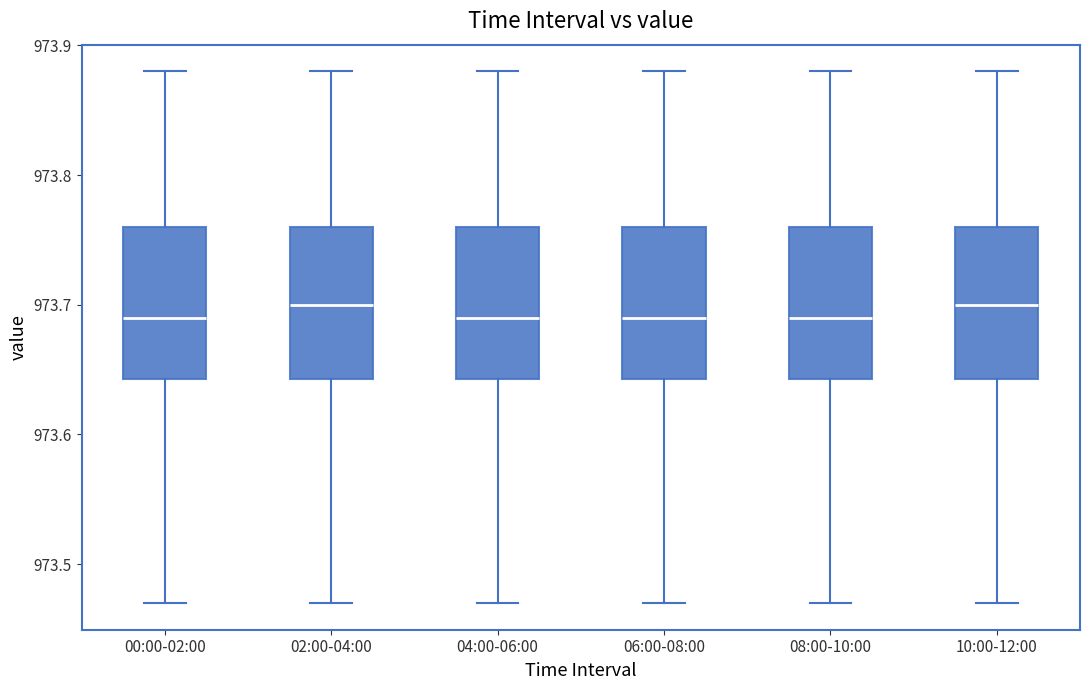

Where is the lower edge of the box for 02:00-04:00 on the y-axis? The values are not printed on the chart, so give them approximately, as read against the axis.

973.64